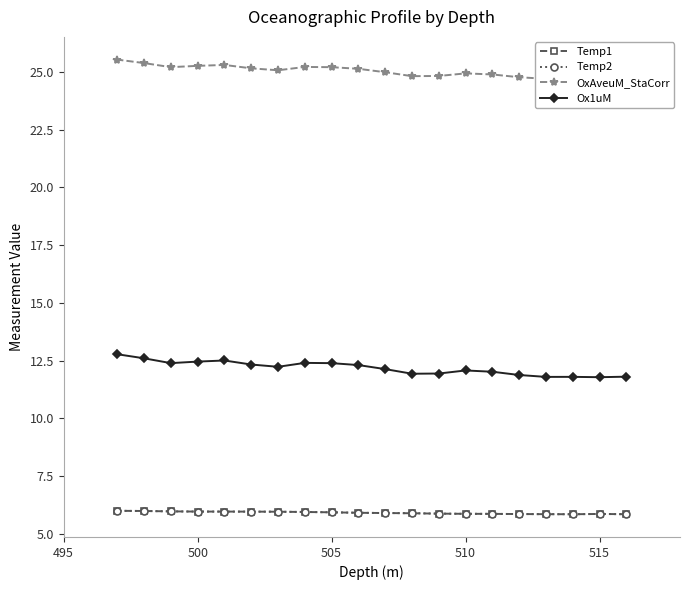

What is the minimum value for Ox1uM?

11.8